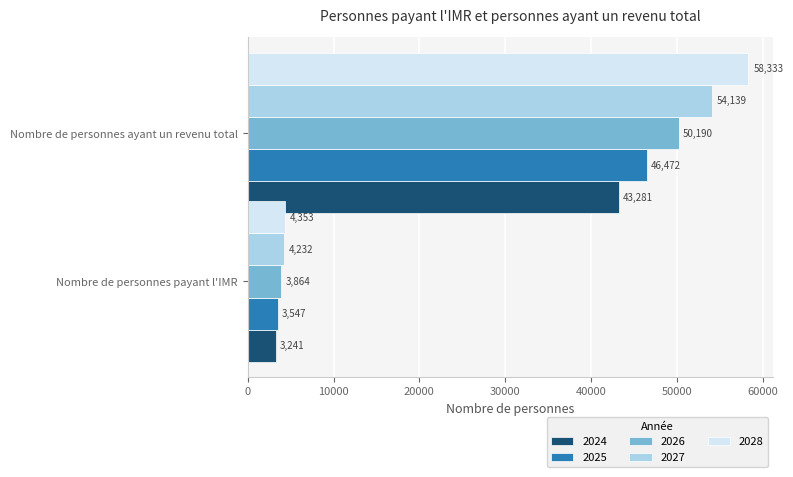

Count the 2025 values in the range 3547 to 46472.

2